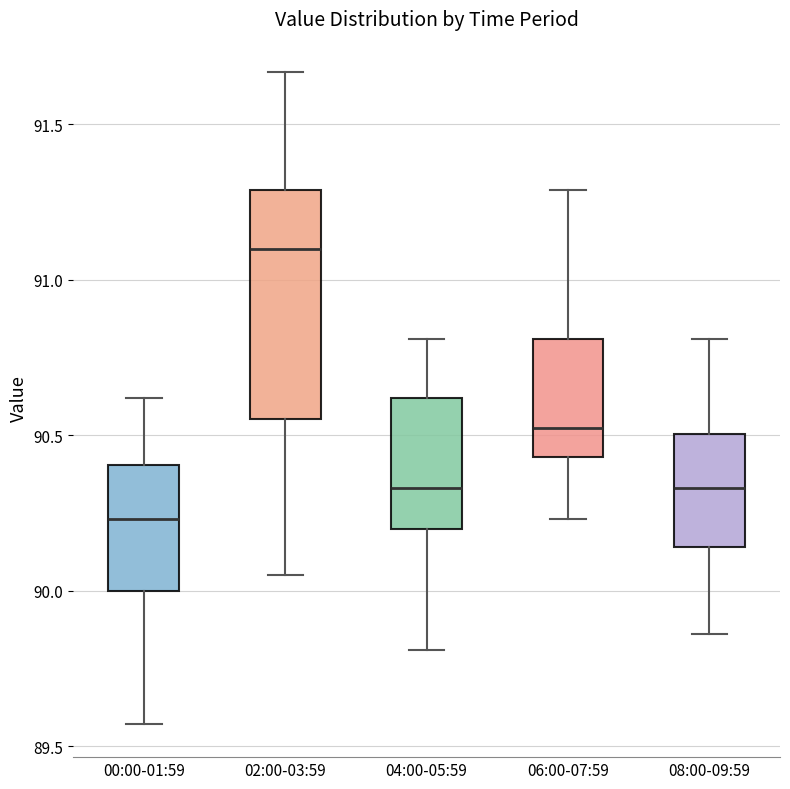

Reading left to right, transcribe this box plot: for each box, give where its median line is, the range the box spans, and where its two whiskers end, as read against the y-axis. The values are not printed on the chart, so give them approximately, as read against the axis.

00:00-01:59: median 90.25, box 90.00 to 90.40, whiskers 89.55 to 90.60
02:00-03:59: median 91.10, box 90.55 to 91.30, whiskers 90.05 to 91.65
04:00-05:59: median 90.35, box 90.20 to 90.60, whiskers 89.80 to 90.80
06:00-07:59: median 90.55, box 90.45 to 90.80, whiskers 90.25 to 91.30
08:00-09:59: median 90.35, box 90.15 to 90.50, whiskers 89.85 to 90.80